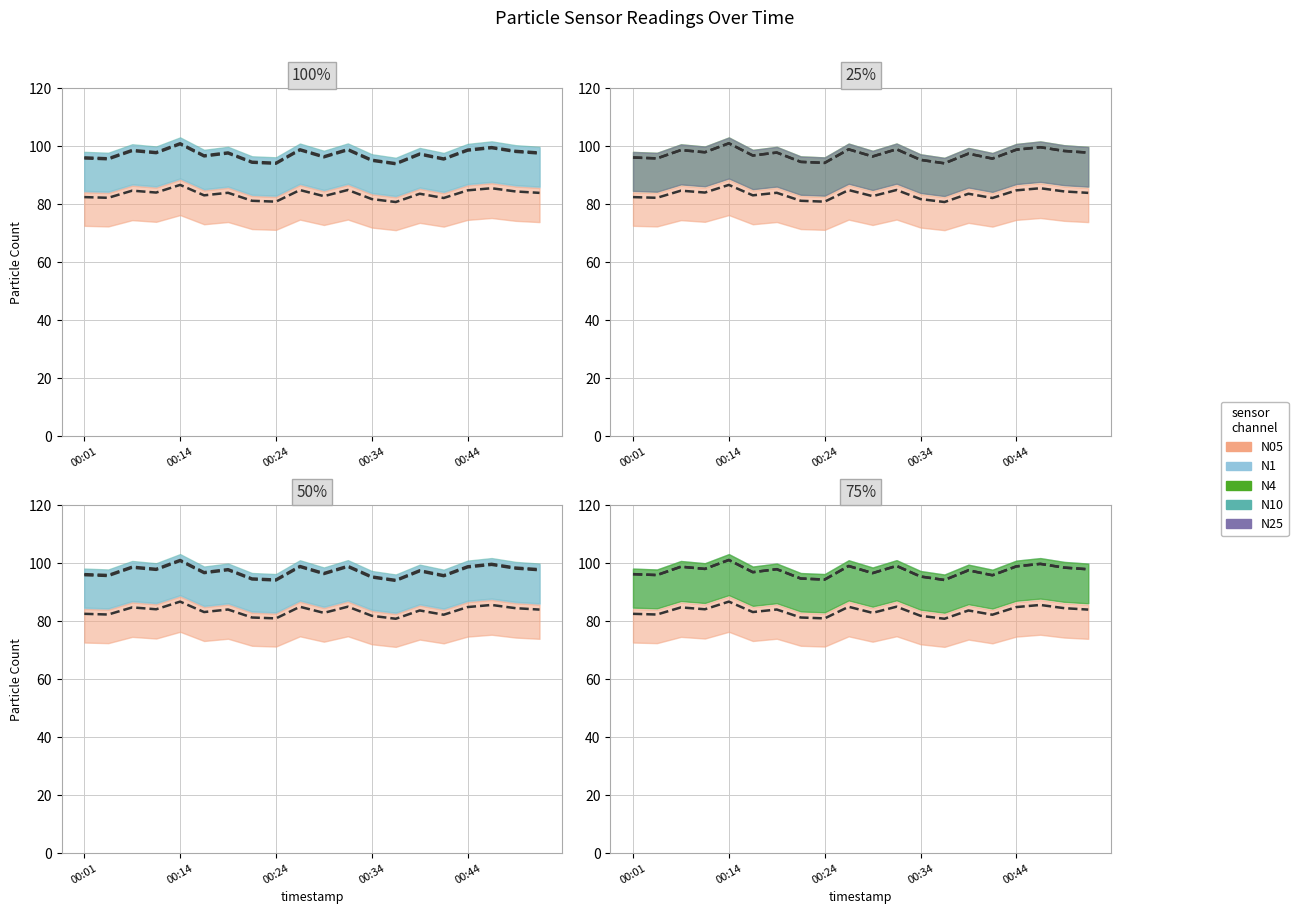

The N10 series shows 98.9 at 00:44. True or false?

True